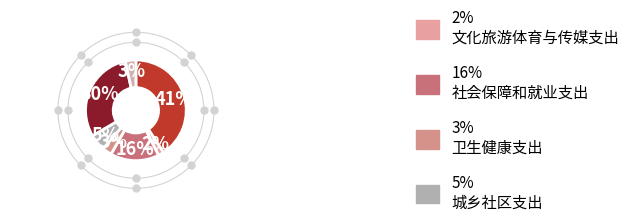

To the nearest percent, what is the average slice percentage?

14%